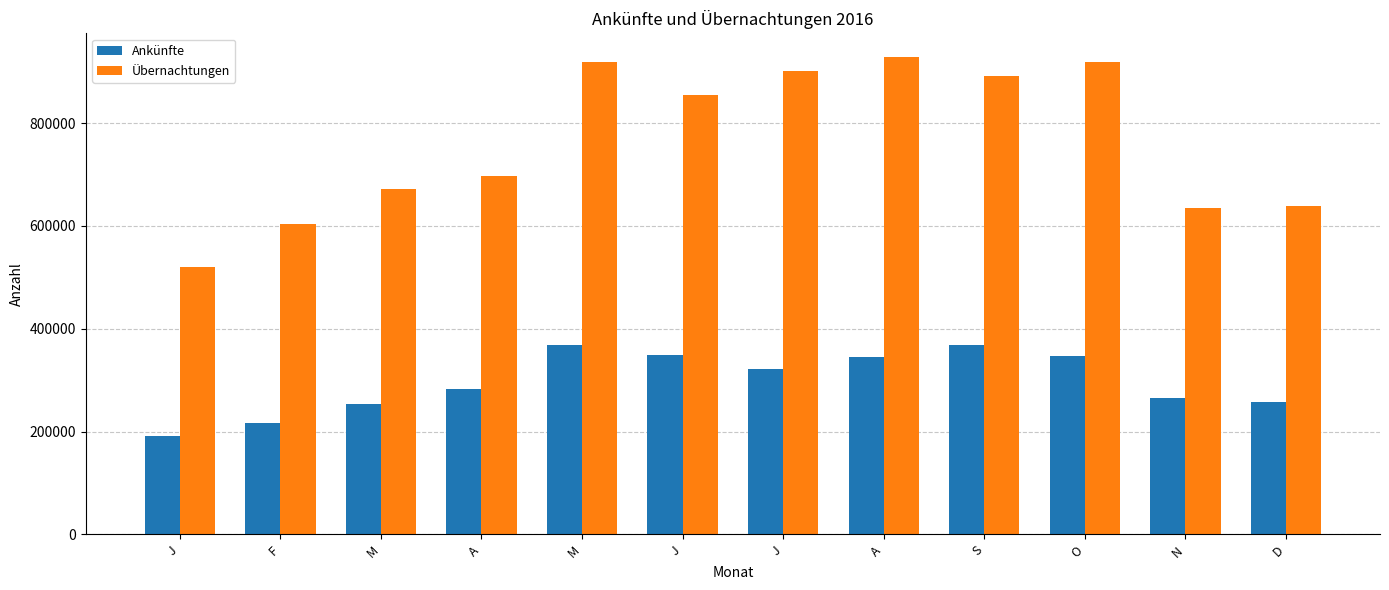

What is the average value of the Übernachtungen series?

765067